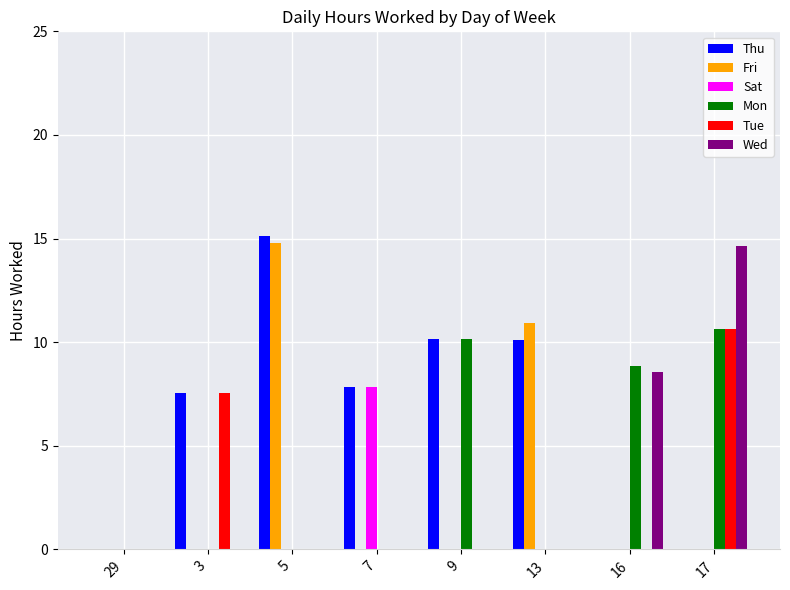

Which series changed the most between 13 and 17?

Wed